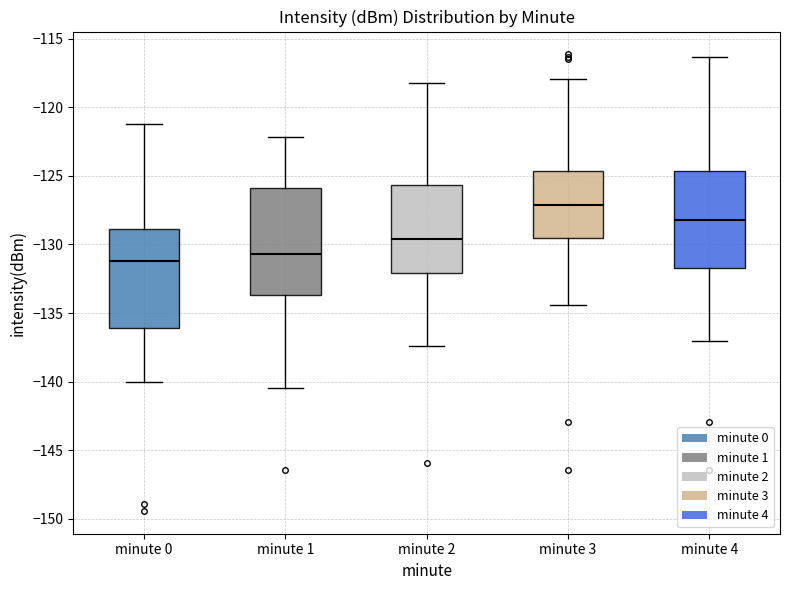

Where does the upper whisker of the box for minute 3 end on the y-axis? The values are not printed on the chart, so give them approximately, as read against the axis.

-118.0